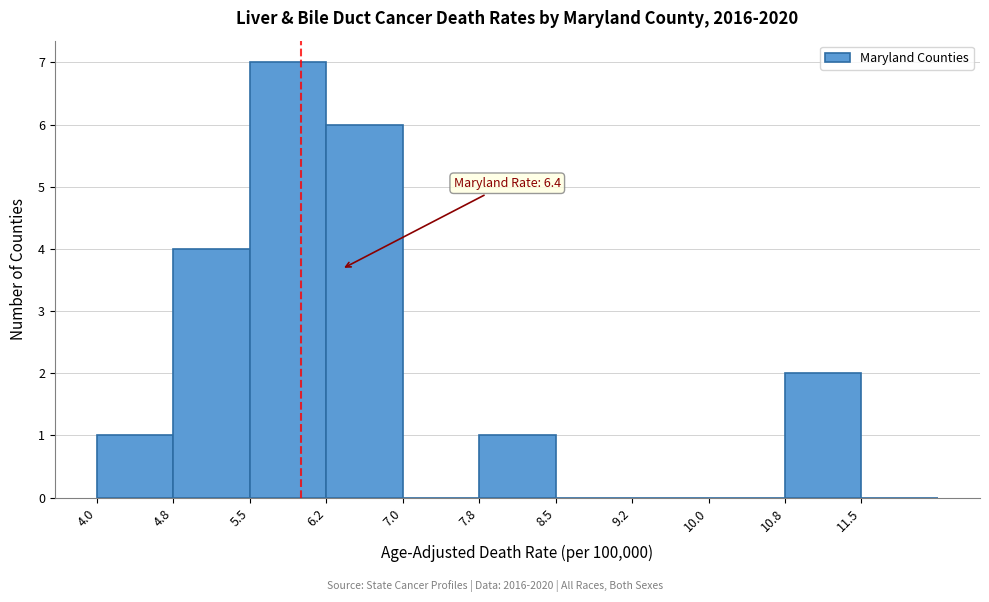

Which range on the x-axis has the tallest bar?

5.50 to 6.25